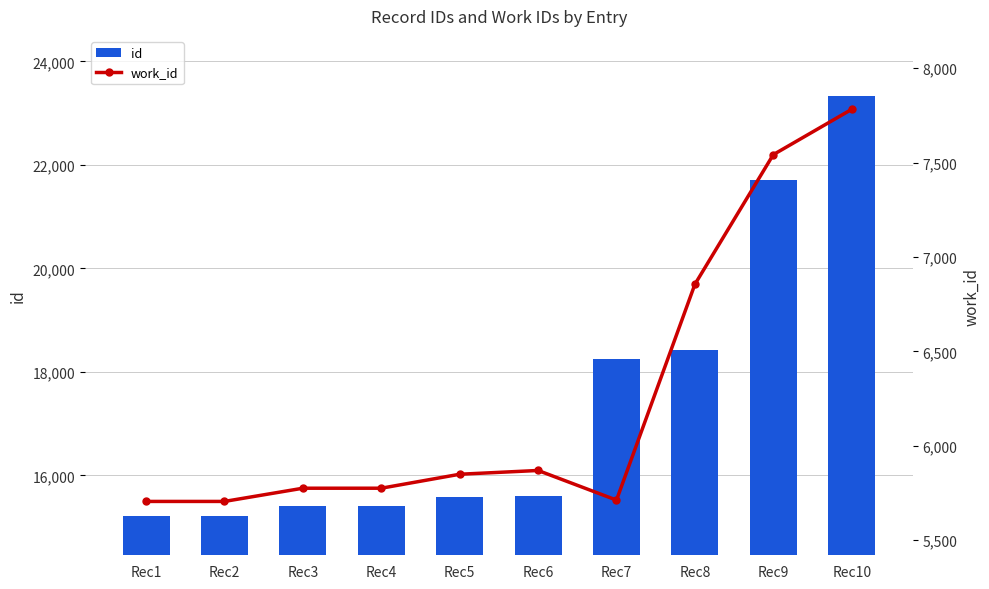

Reading right to left, transcribe all the data shown in this chart.

id: Rec10=23328	Rec9=21701	Rec8=18432	Rec7=18258	Rec6=15608	Rec5=15579	Rec4=15416	Rec3=15402	Rec2=15219	Rec1=15217
work_id: Rec10=7782	Rec9=7542	Rec8=6855	Rec7=5712	Rec6=5869	Rec5=5849	Rec4=5775	Rec3=5775	Rec2=5705	Rec1=5705